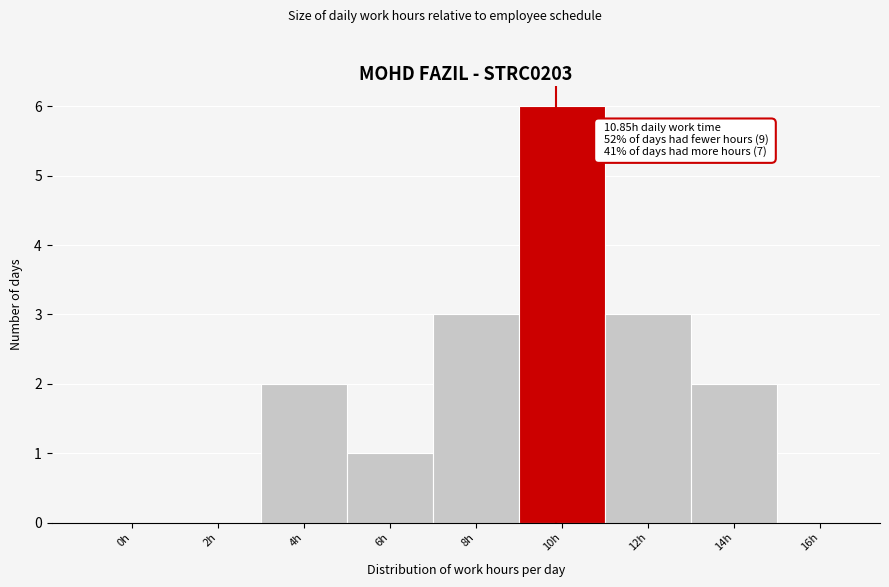

Reading right to left, extract all data points from this chart.

16h=0	14h=2	12h=3	10h=6	8h=3	6h=1	4h=2	2h=0	0h=0